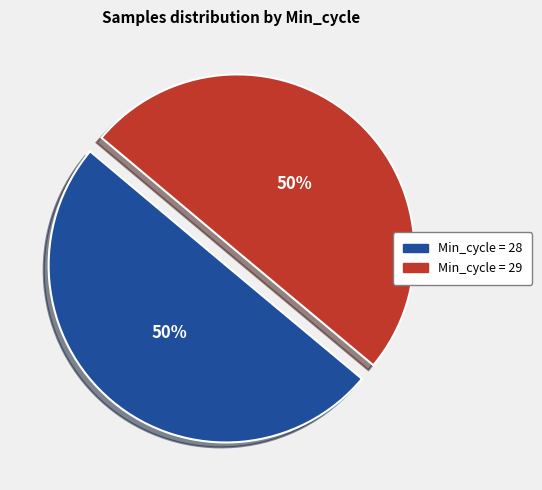

To the nearest percent, what is the average slice percentage?

50%